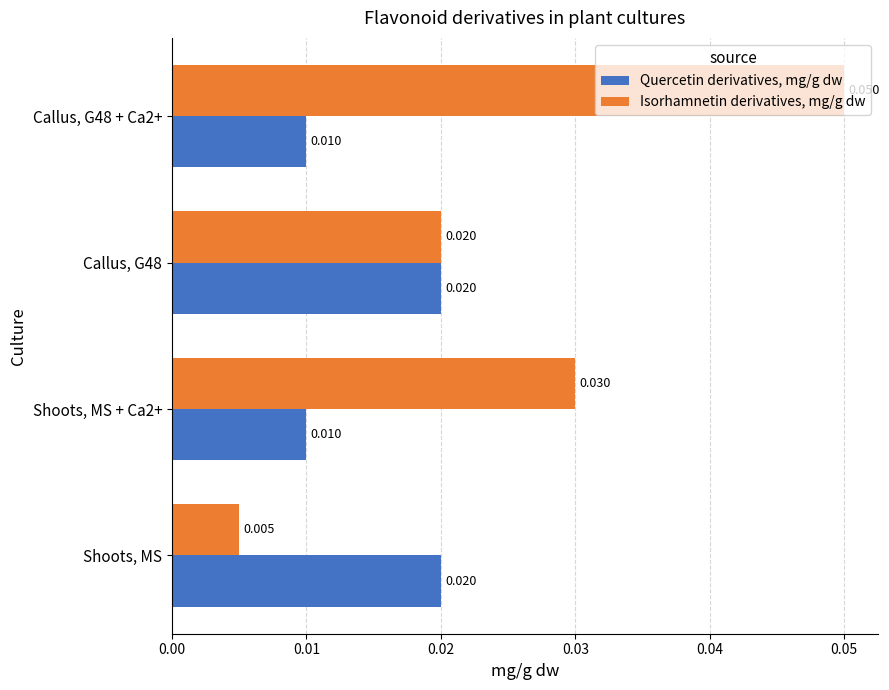

Rank the series by their average value, from highest to lowest.

Isorhamnetin derivatives, mg/g dw, Quercetin derivatives, mg/g dw